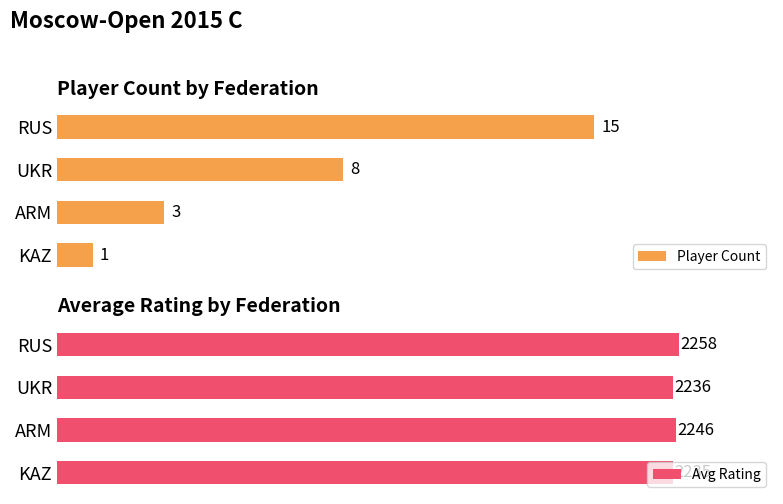

At how many categories does at least one series exceed 2100?

4